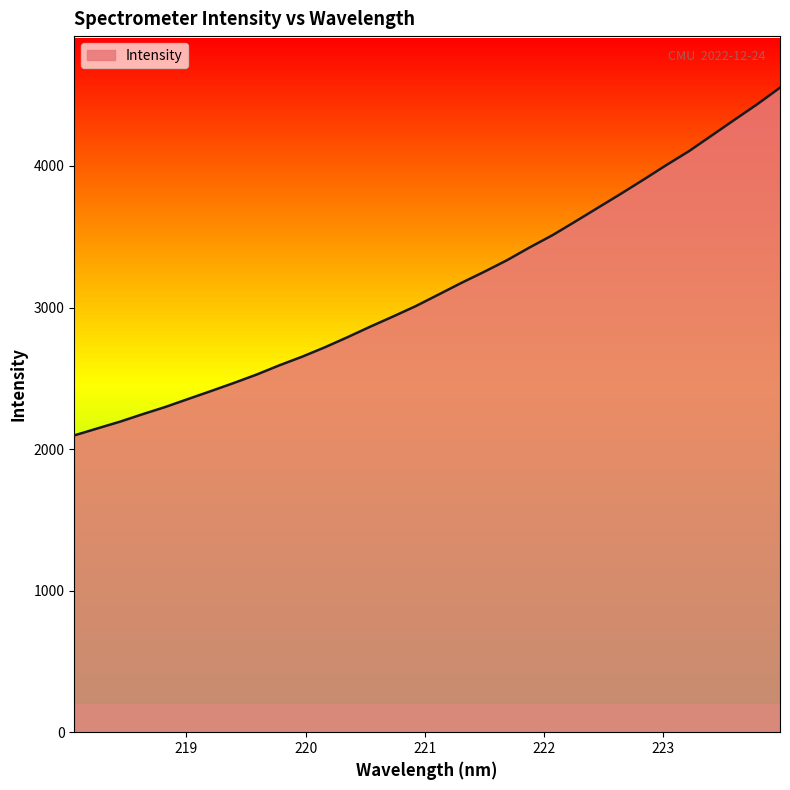

What is the difference between the maximum and minimum values?

2456.3